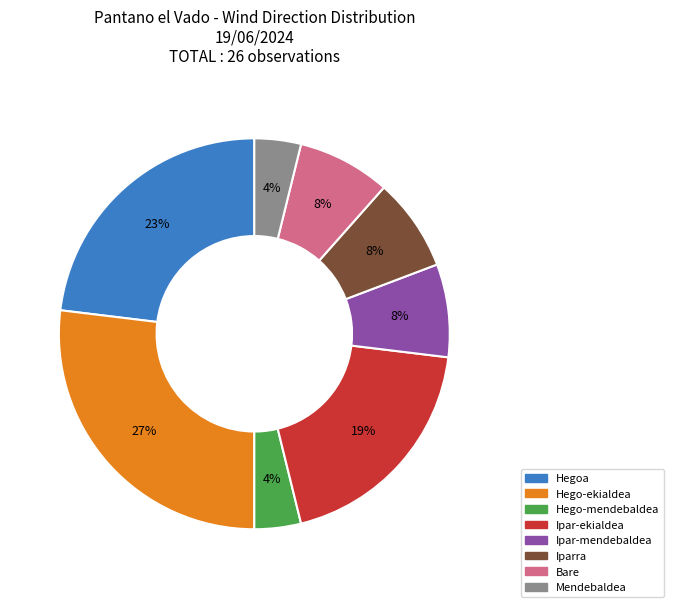

Combined, do Ipar-ekialdea and Iparra account for over 50%?

No